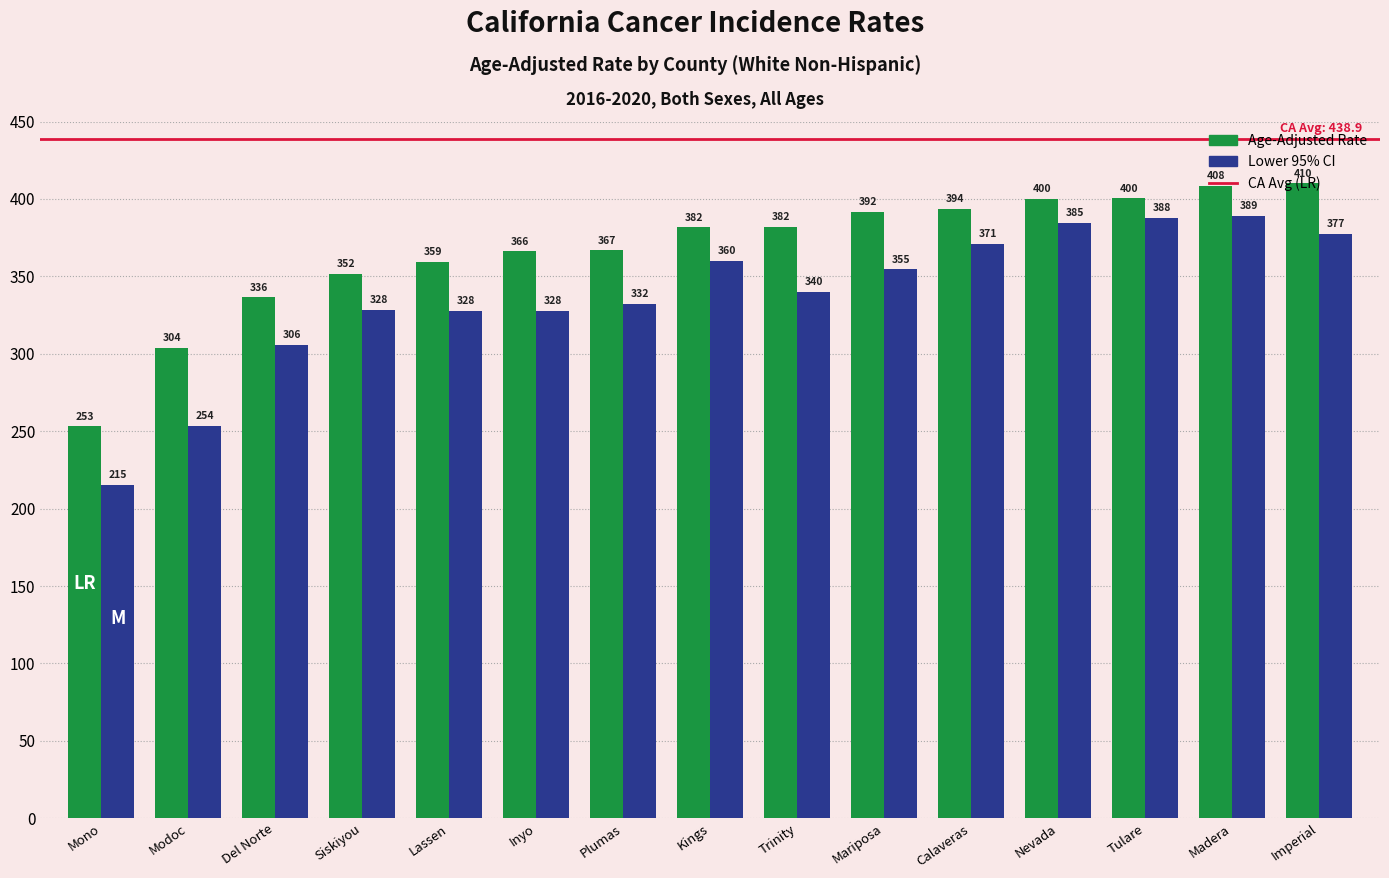

At which label is Lower 95% CI closest to 302?

Del Norte